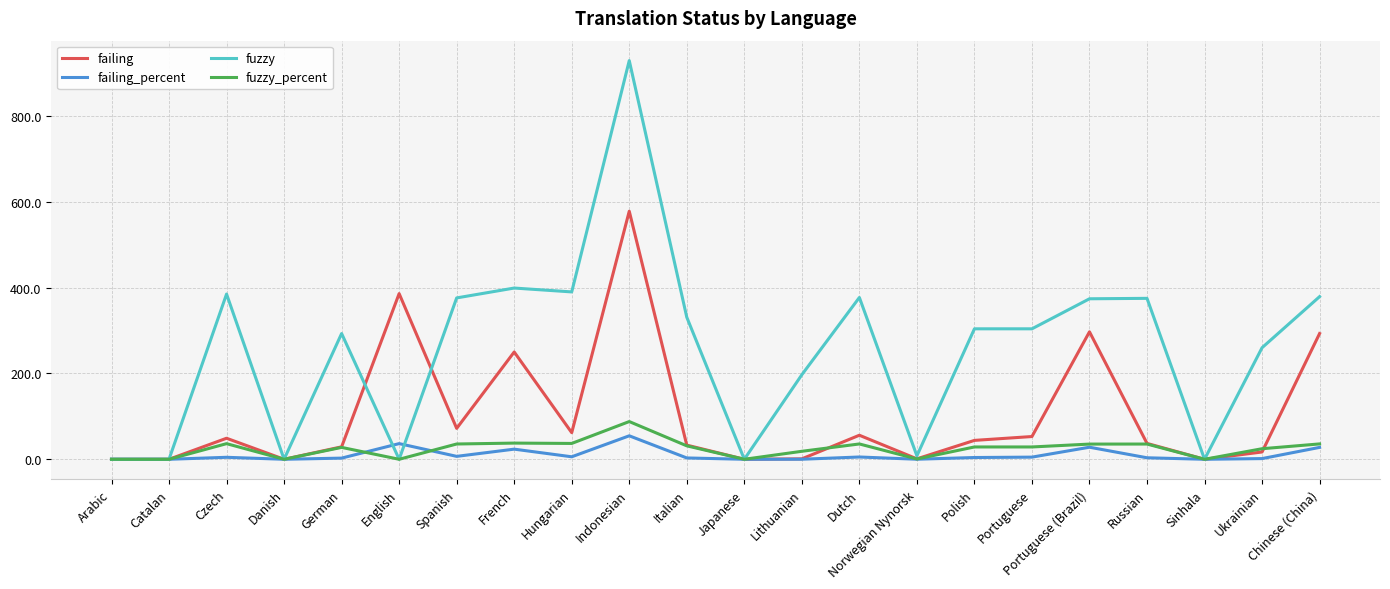

How many lines are shown in the chart?

4